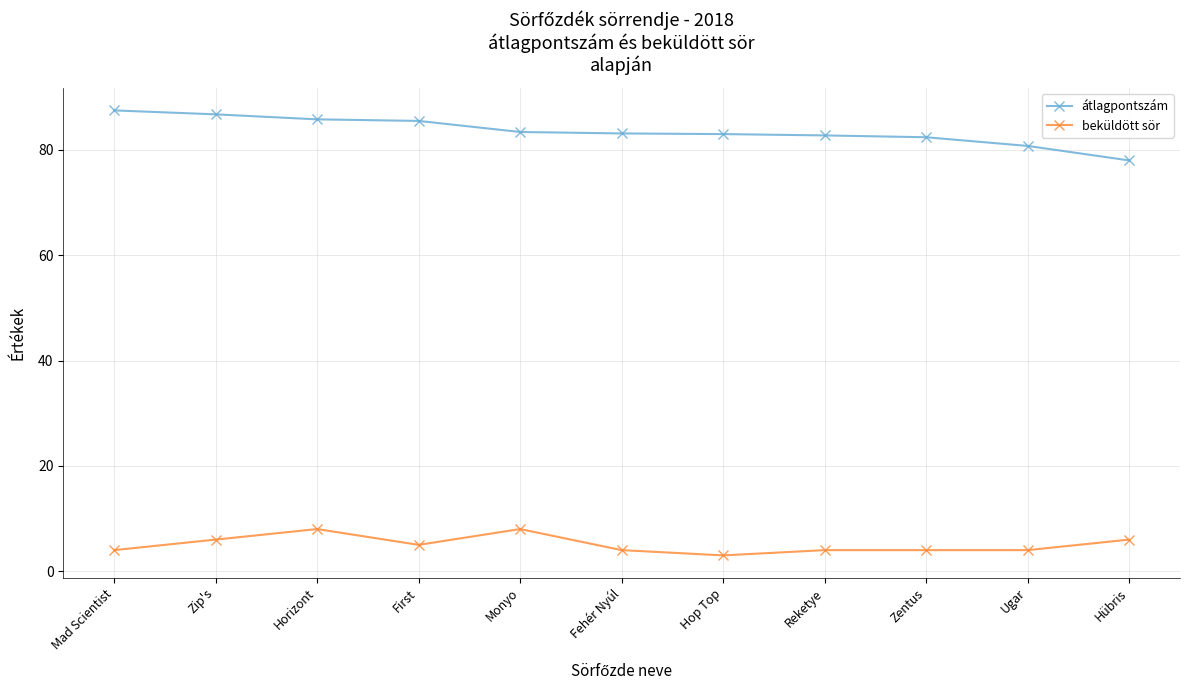

True or false: beküldött sör and átlagpontszám intersect in this chart.

False